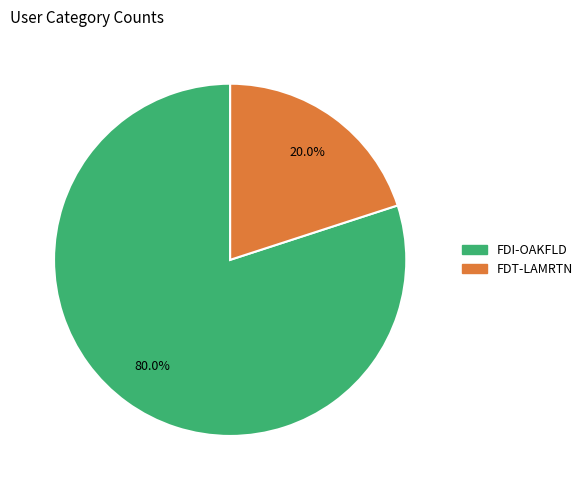

True or false: FDT-LAMRTN accounts for 32% of the total.

False